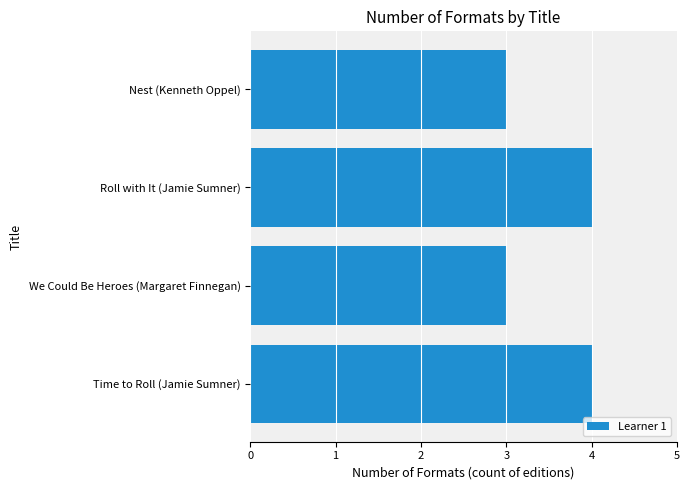

Count the number of data series in this chart.

1